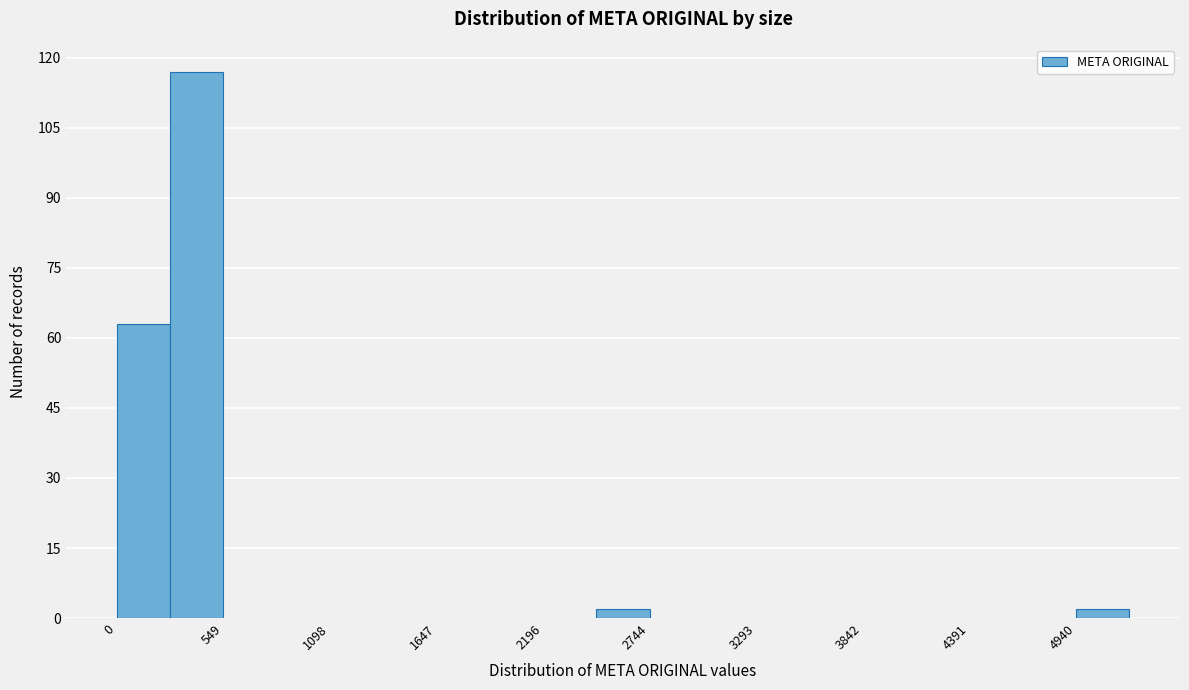

Around what value on the x-axis is the tallest bar? Give the approximate position of its centre, as read against the axis.

400